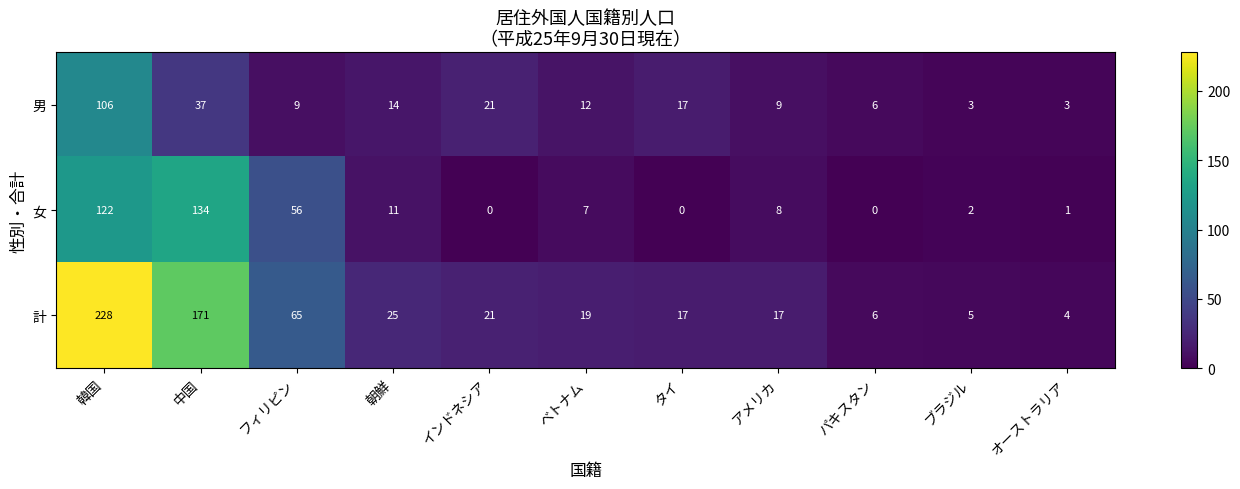

What is the difference between the maximum and minimum values in the 男 series?

103